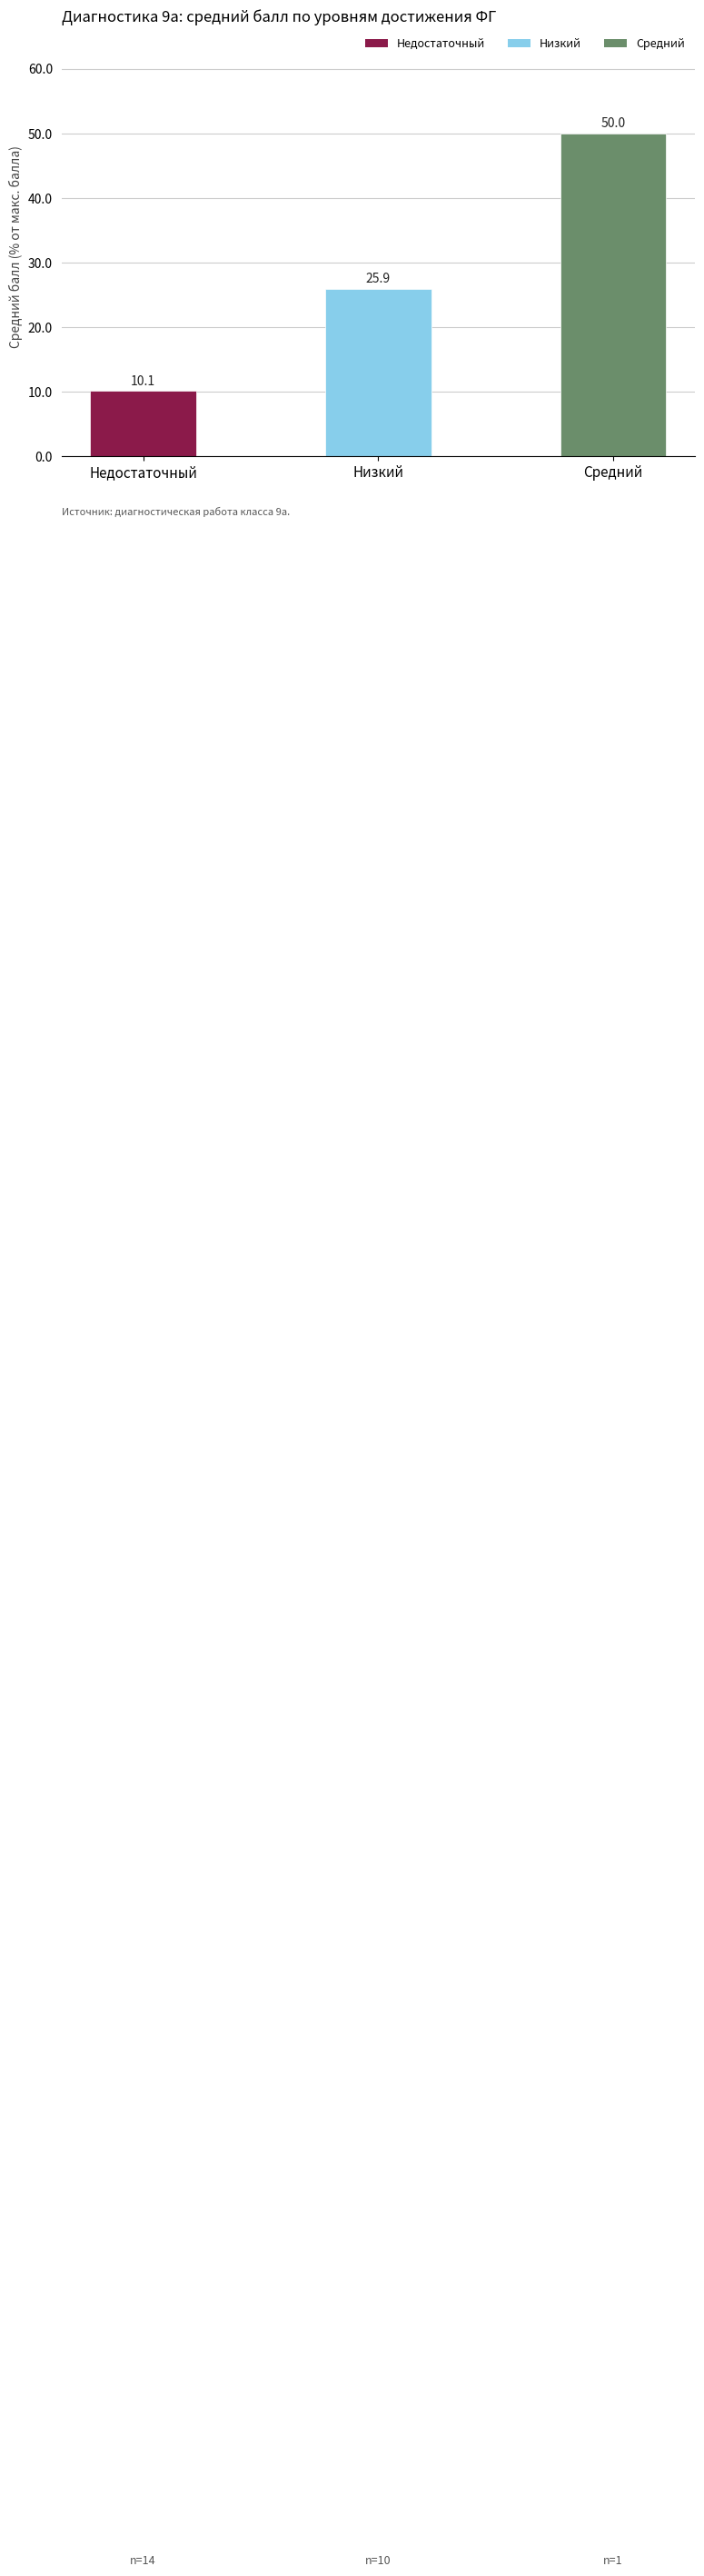

What position from the right is Низкий?

2